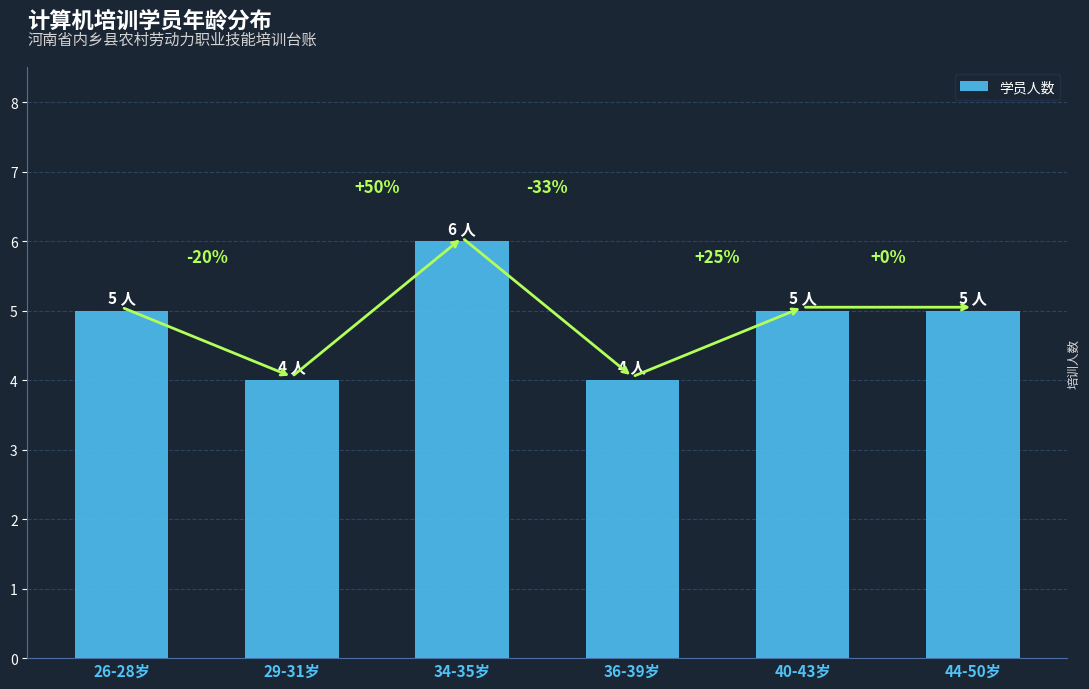

What is the sum of all values?

29